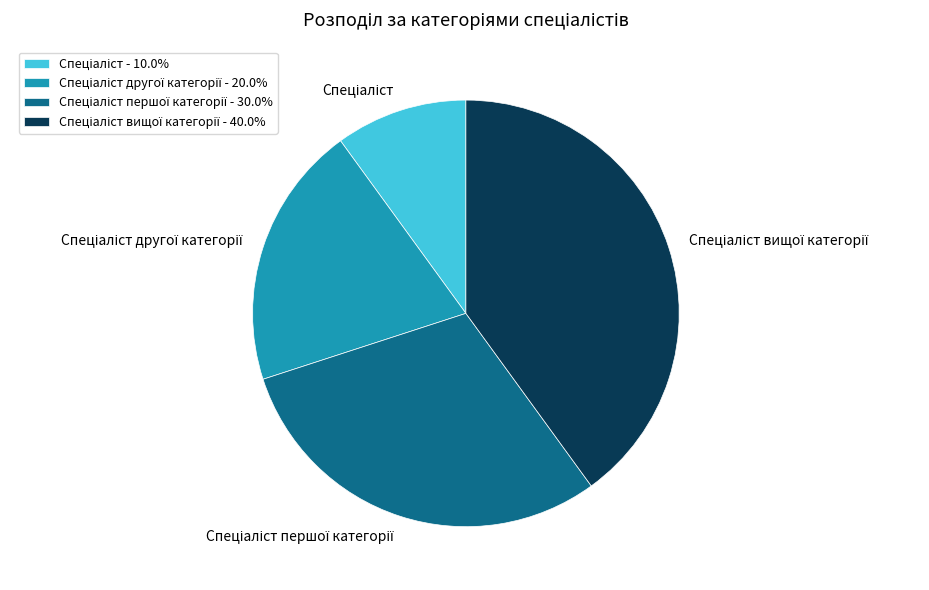

Is there any slice that represents more than half of the pie?

No